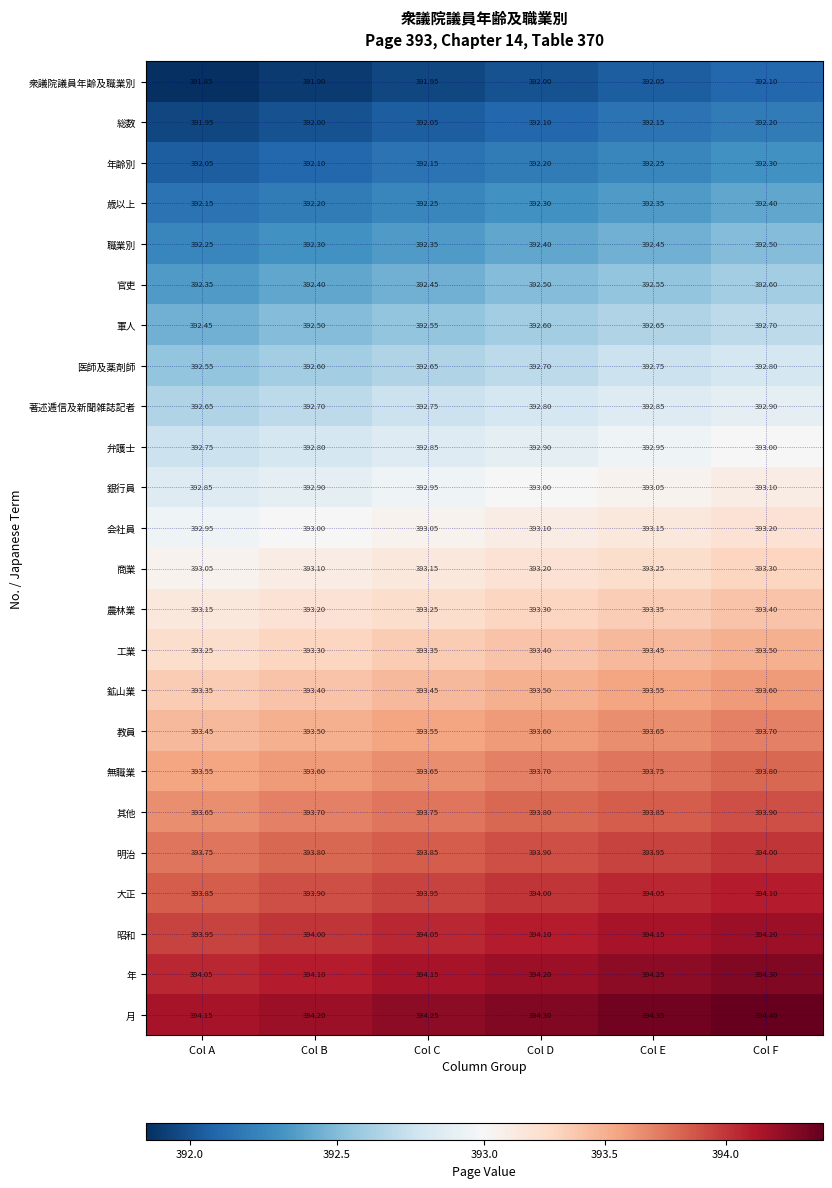

How many categories are shown in the chart?

6